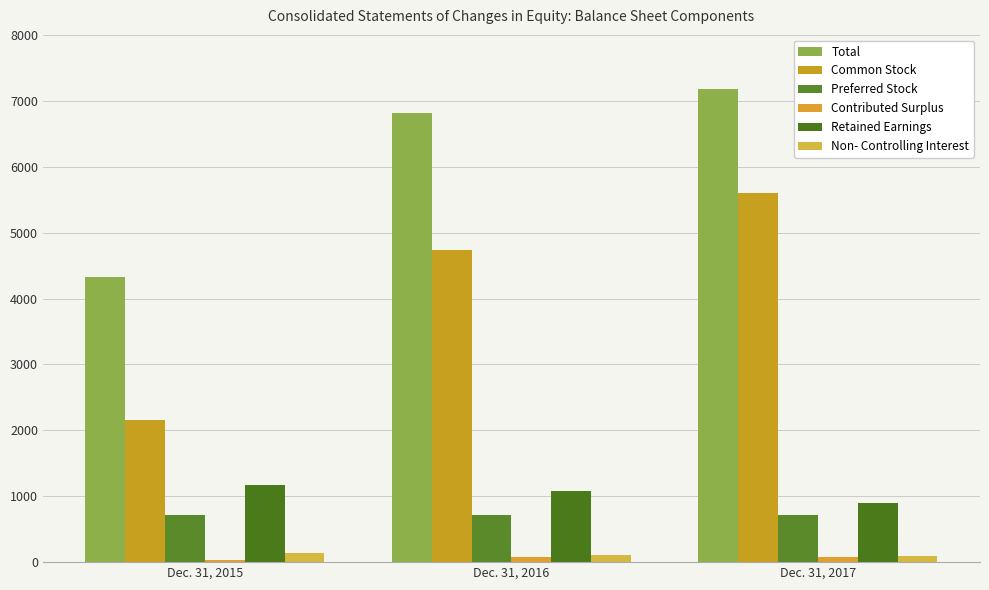

What is the sum of all Retained Earnings values?

3135